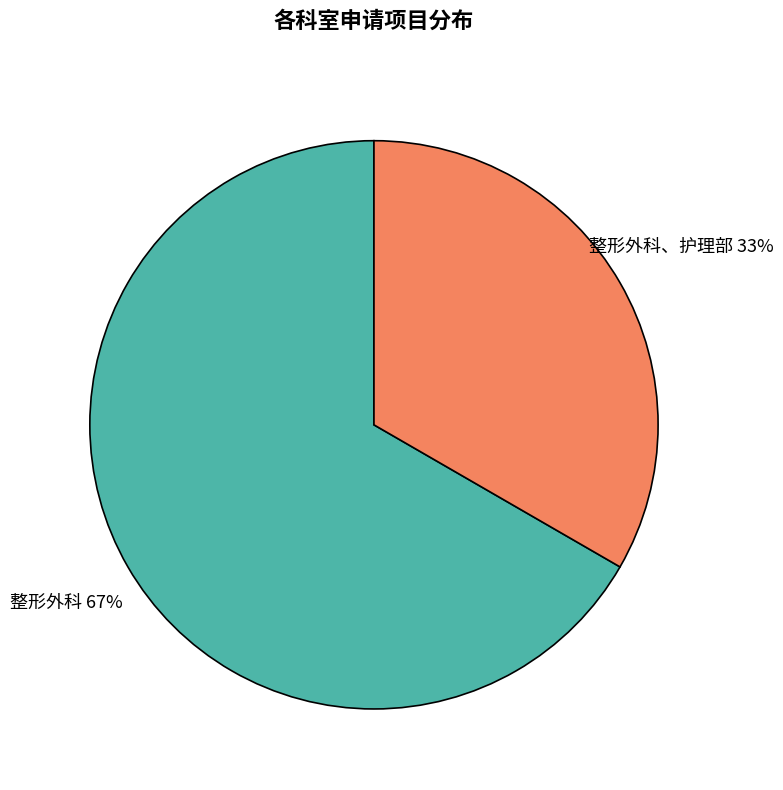

Does any single category account for the majority?

Yes